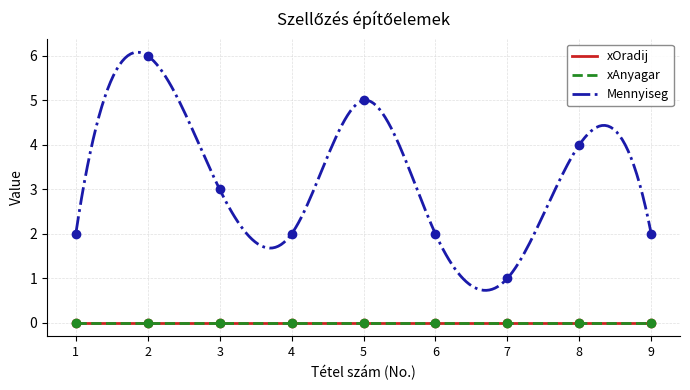

What is the value of the Mennyiseg point at the 8th from the left?

4